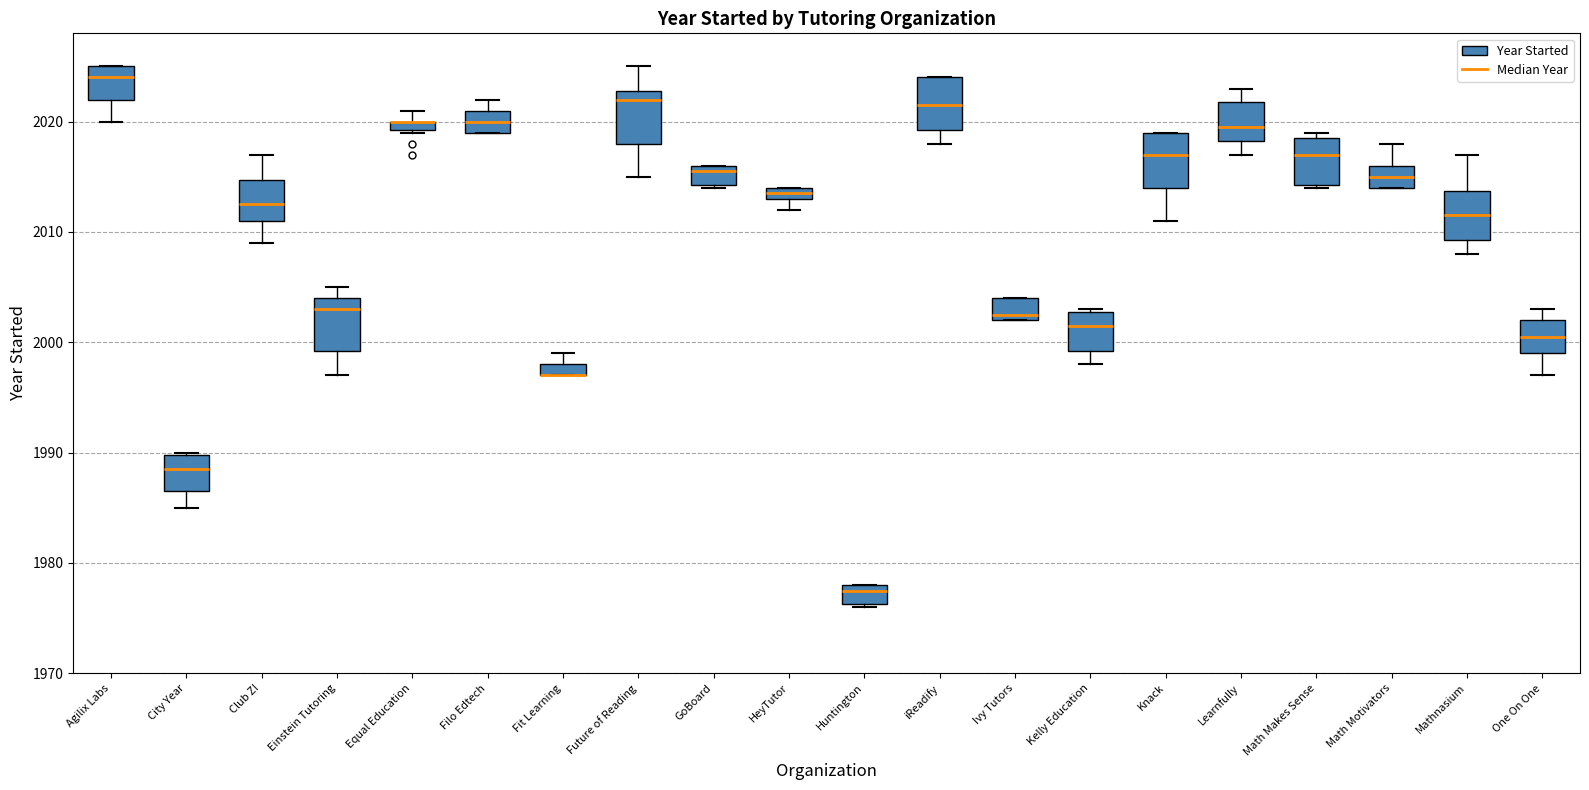

Where is the upper edge of the box for Math Makes Sense on the y-axis? The values are not printed on the chart, so give them approximately, as read against the axis.

2019